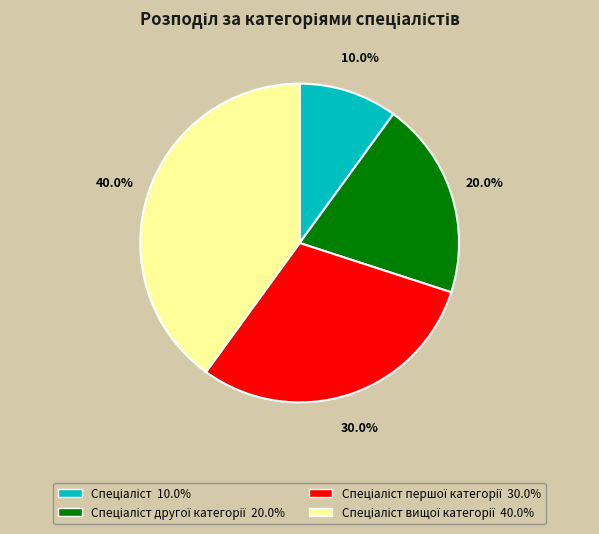

Is there a majority slice in this chart?

No